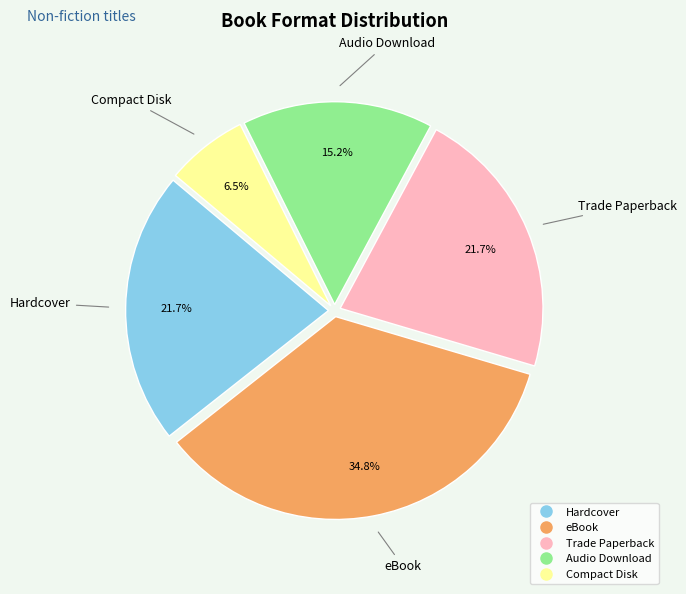

To the nearest percent, what is the average slice percentage?

20%